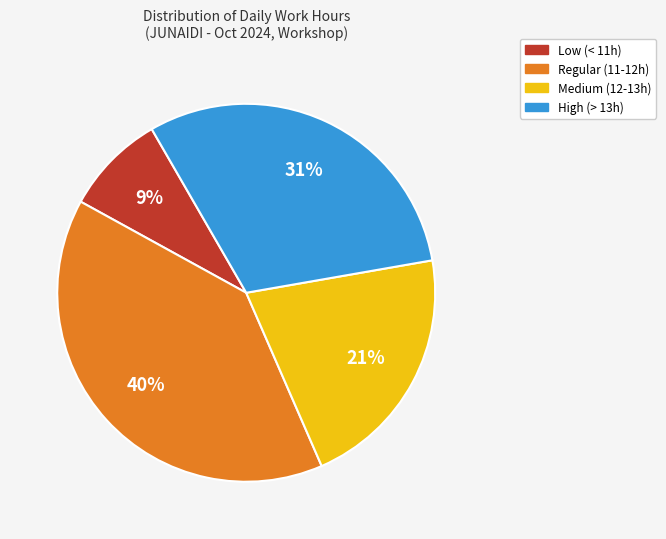

How many slices are in this pie chart?

4